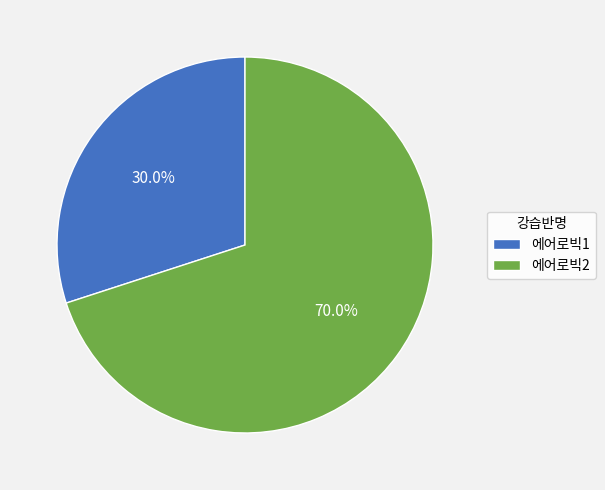

What is the total percentage of 에어로빅2 and 에어로빅1?

100.0%